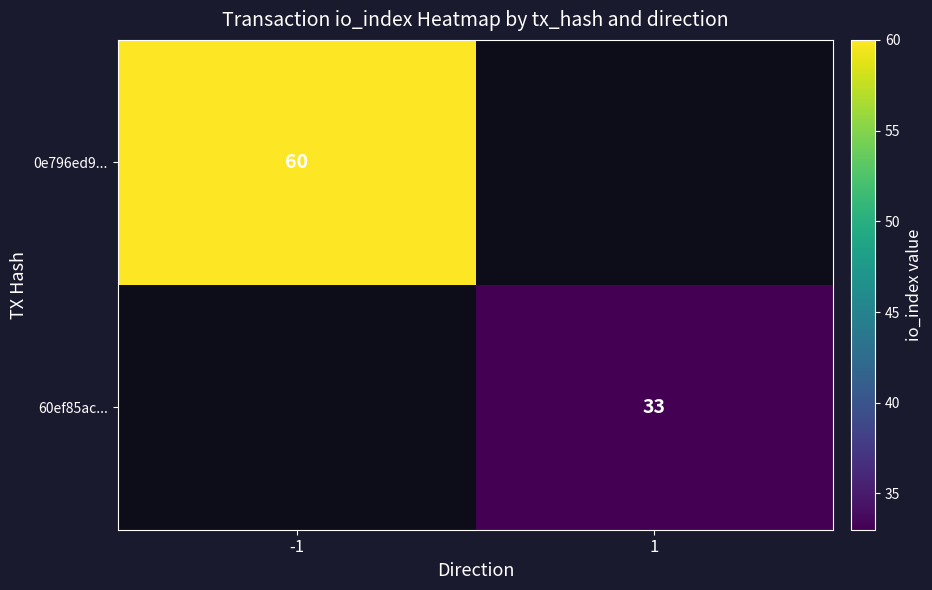

Which category has the lowest value across all series?

1